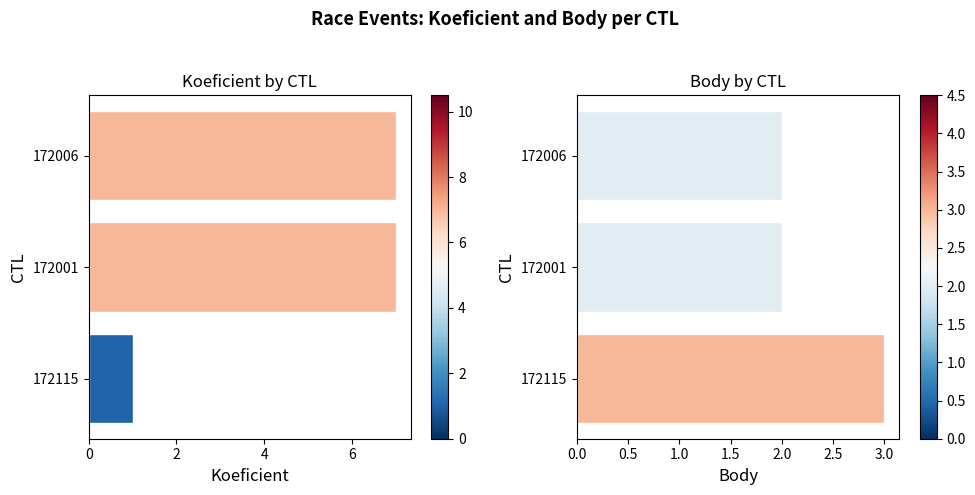

What is the sum of all Body values?

7